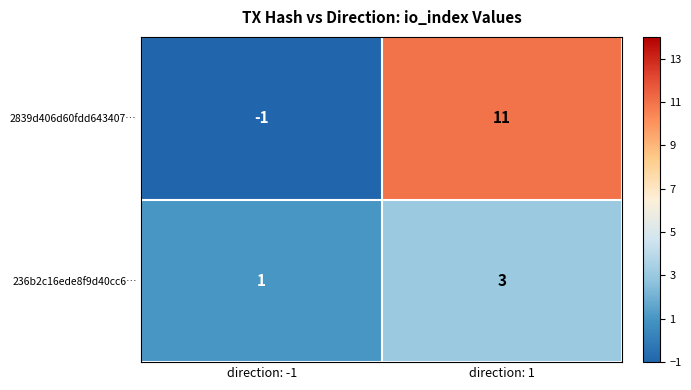

What is the greatest value displayed?

11